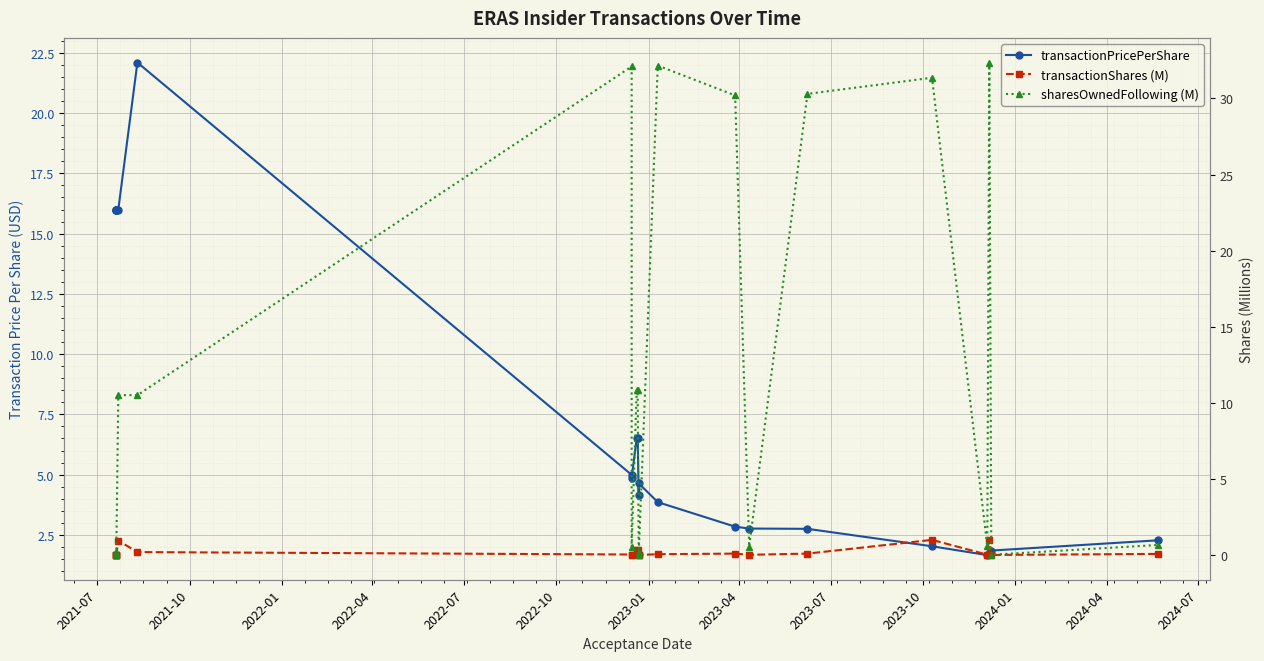

Reading left to right, extract all data points from this chart.

transactionPricePerShare: 16.0	16.0	16.0	16.0	16.0	22.1	5.0	4.9	6.5	6.5	4.1	4.6	3.9	2.8	2.8	2.8	2.0	1.7	1.7	1.8	2.3
transactionShares (M): 0.0	0.0	0.0	0.0	0.9	0.2	0.0	0.0	0.3	0.3	0.0	0.0	0.1	0.1	0.0	0.1	1.0	0.0	1.0	0.0	0.1
sharesOwnedFollowing (M): 0.0	0.0	0.0	0.2	10.5	10.5	32.1	0.5	10.8	10.8	0.2	0.0	32.2	30.2	0.6	30.3	31.4	0.6	32.4	0.0	0.7